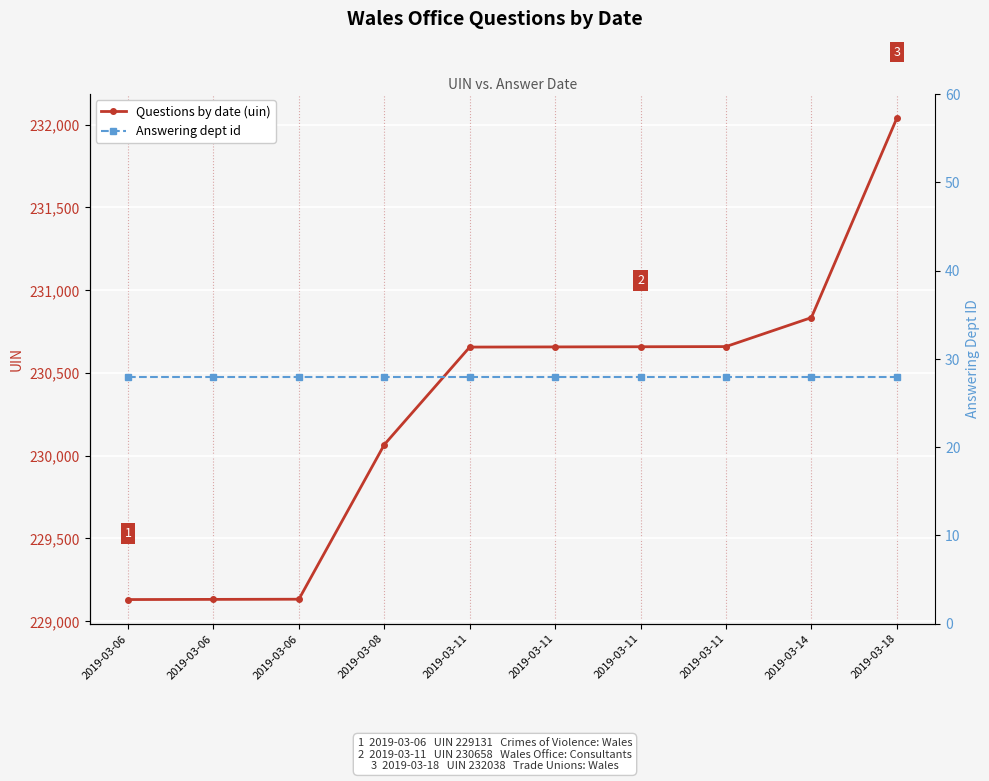

True or false: Questions by date (uin) and Answering dept id intersect in this chart.

False